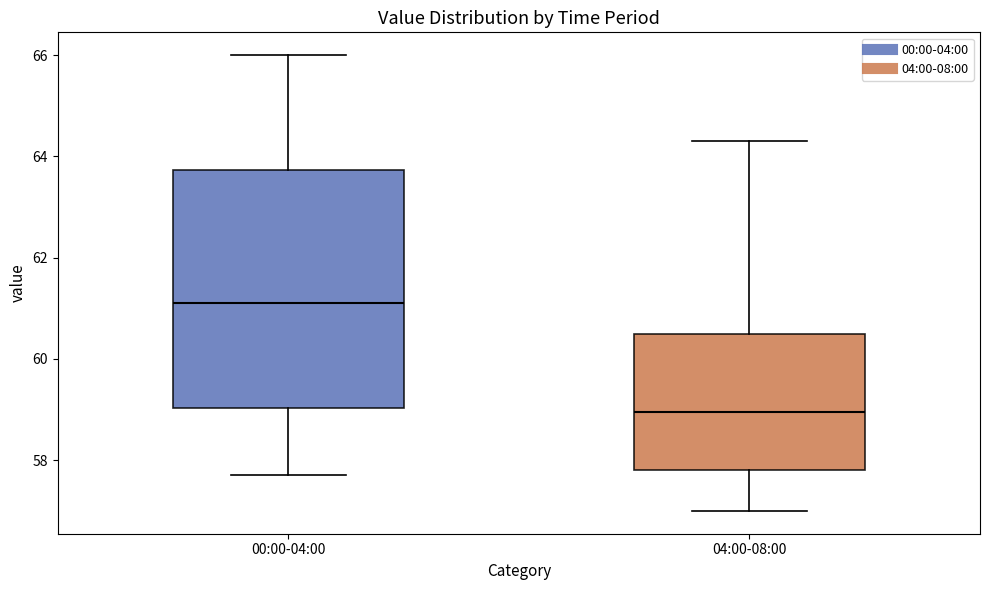

Which box has the lowest median line?

04:00-08:00